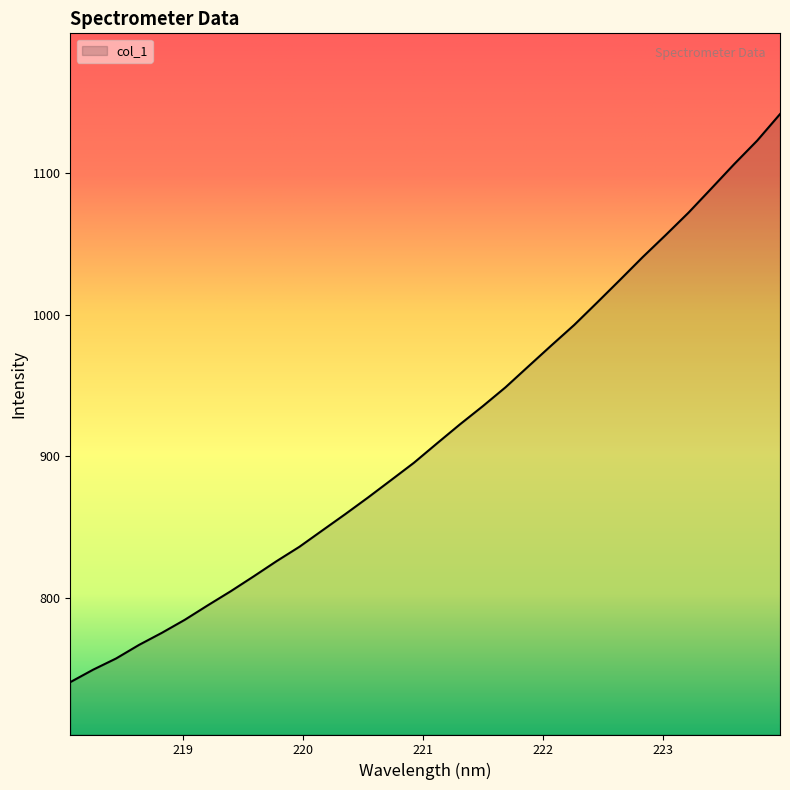

What is the smallest value displayed?

740.3